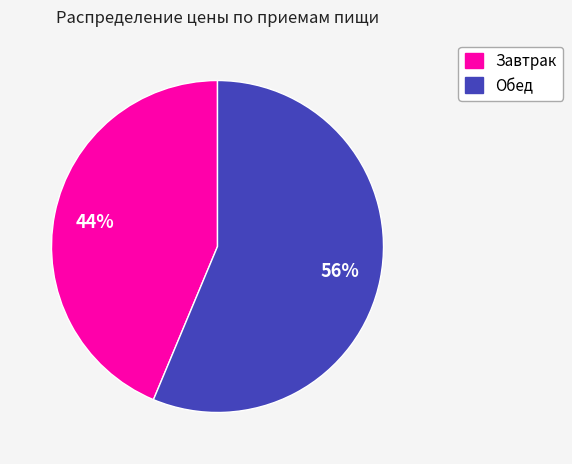

Count the number of slices in the pie.

2